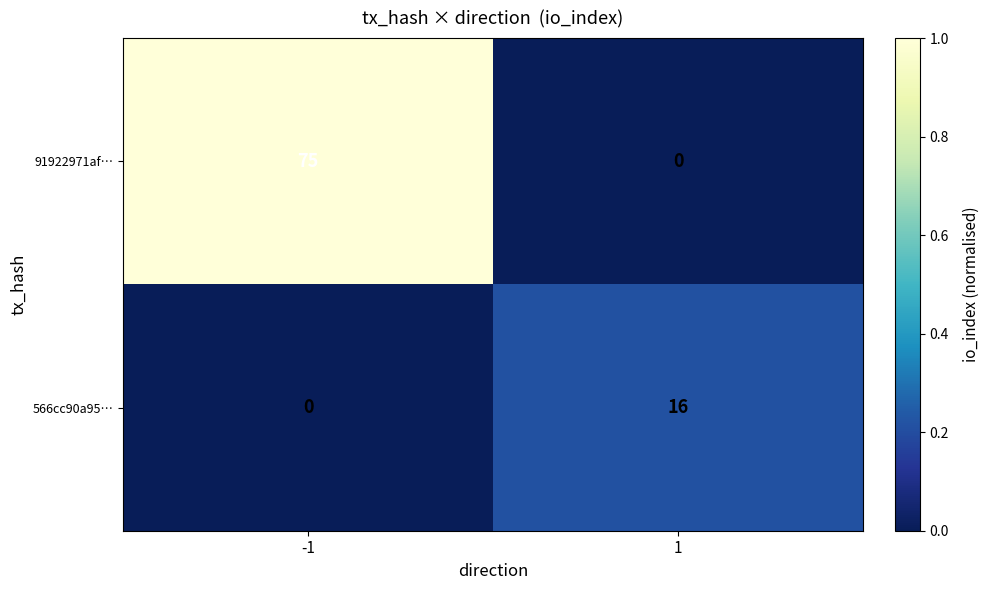

What is the difference between the 91922971af… values at -1 and 1?

75